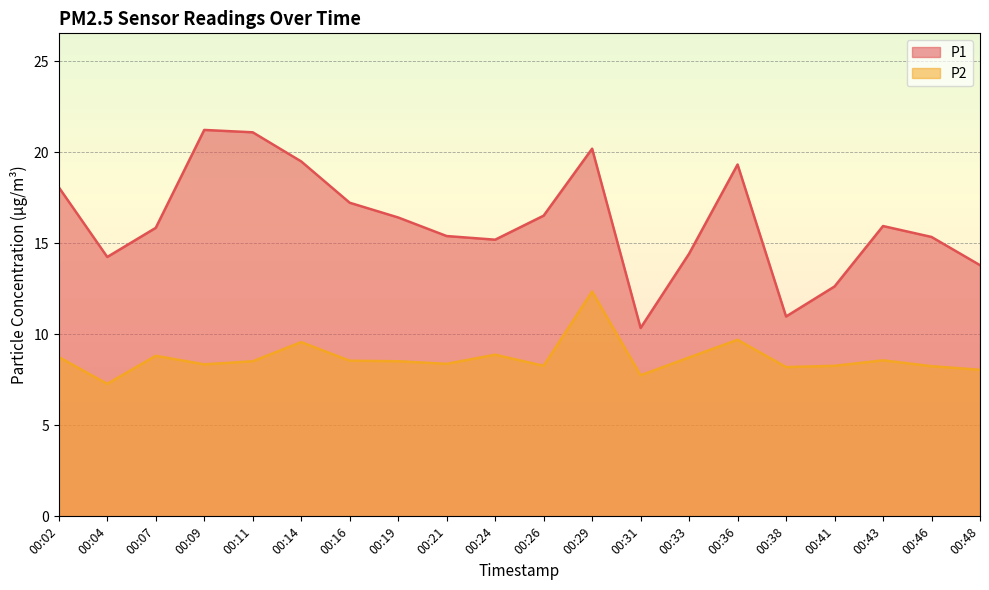

True or false: P1 has more than 1 points higher than both neighbors.

True